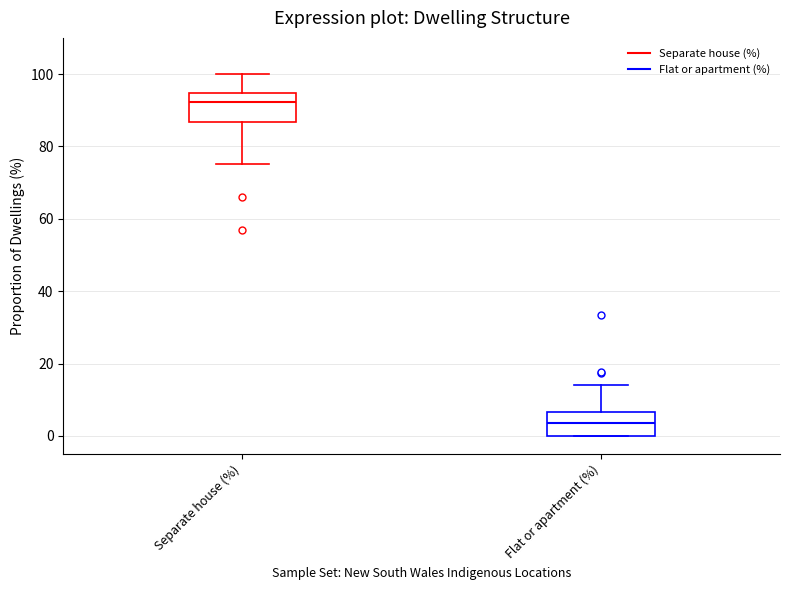

Reading left to right, read every box against the y-axis: the position of its median line, the range the box covers, and the ends of its whiskers. The values are not printed on the chart, so give them approximately, as read against the axis.

Separate house (%): median 92, box 86 to 94, whiskers 76 to 100
Flat or apartment (%): median 4, box 0 to 6, whiskers 0 to 14